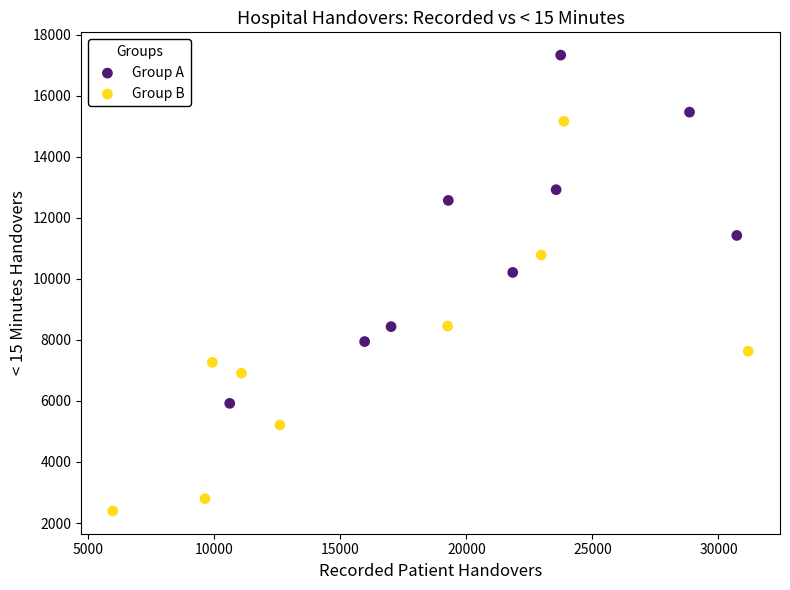

Which series contains the highest Y value?

Group A